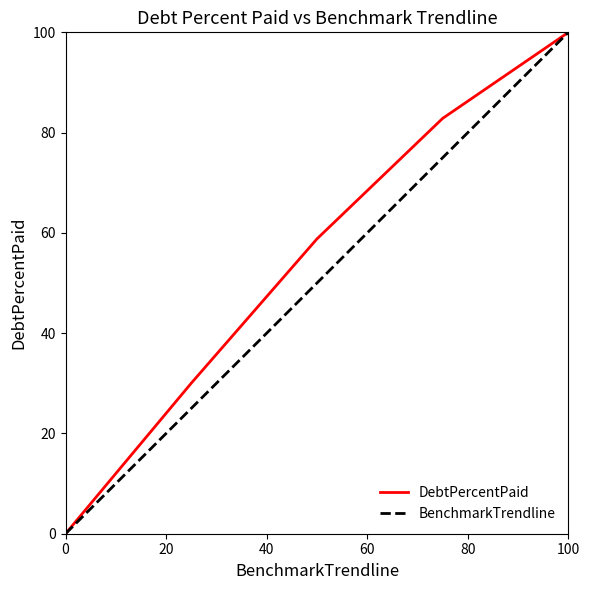

How many values in BenchmarkTrendline are above zero?

4